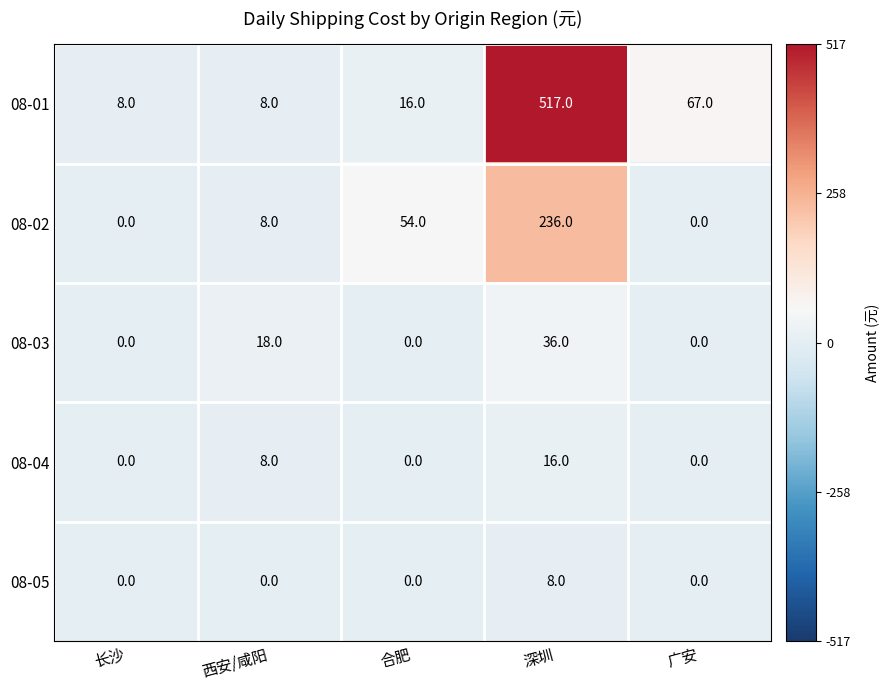

Which series has the largest total across all categories?

08-01